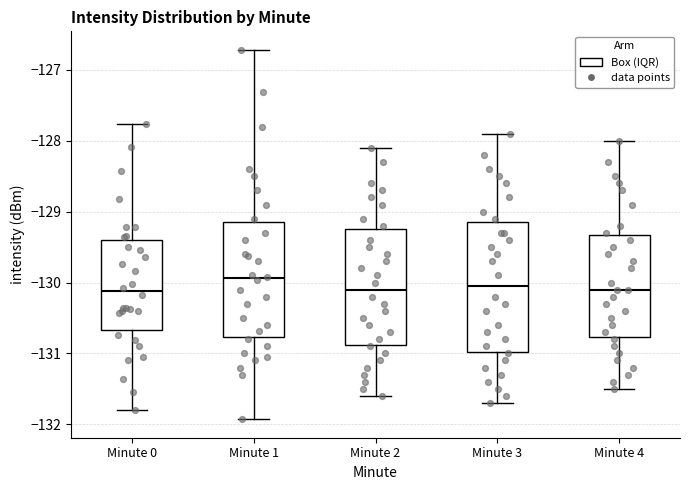

Reading left to right, read every box against the y-axis: the position of its median line, the range the box covers, and the ends of its whiskers. The values are not printed on the chart, so give them approximately, as read against the axis.

Minute 0: median -130.1, box -130.7 to -129.4, whiskers -131.8 to -127.8
Minute 1: median -129.9, box -130.8 to -129.1, whiskers -131.9 to -126.7
Minute 2: median -130.1, box -130.9 to -129.2, whiskers -131.6 to -128.1
Minute 3: median -130.0, box -131.0 to -129.1, whiskers -131.7 to -127.9
Minute 4: median -130.1, box -130.8 to -129.3, whiskers -131.5 to -128.0